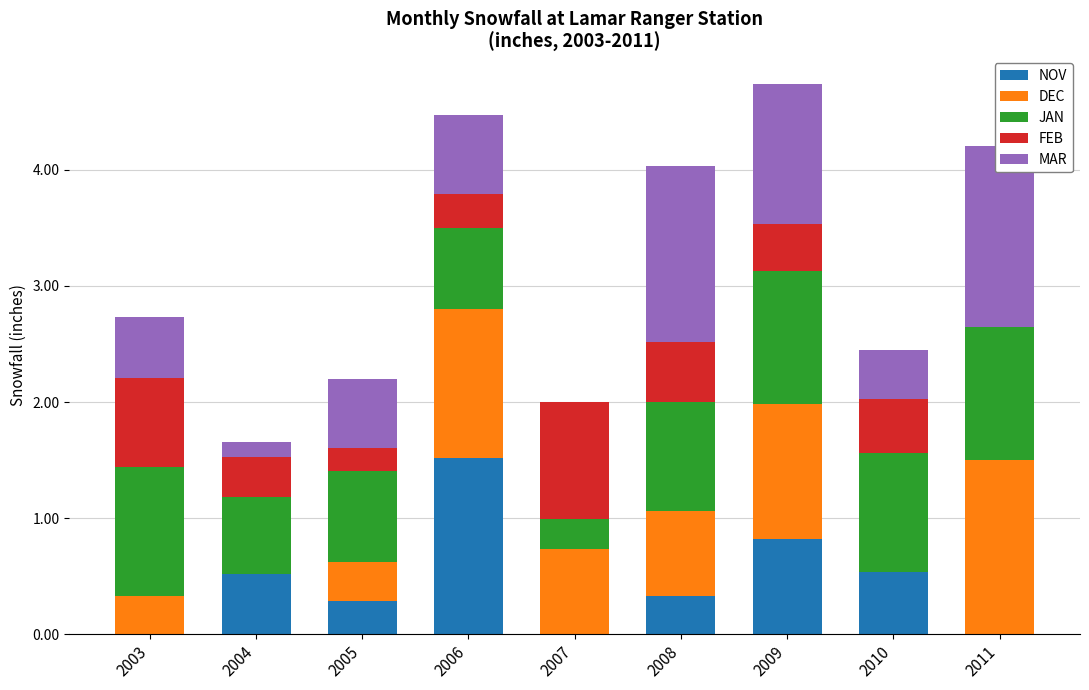

How many bars are there in total?

45